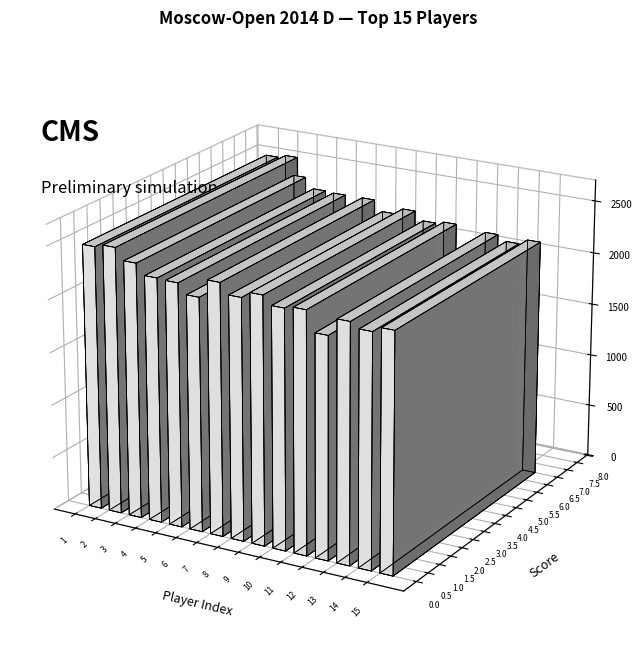

The value at Artyushikhin is 1105. True or false?

False